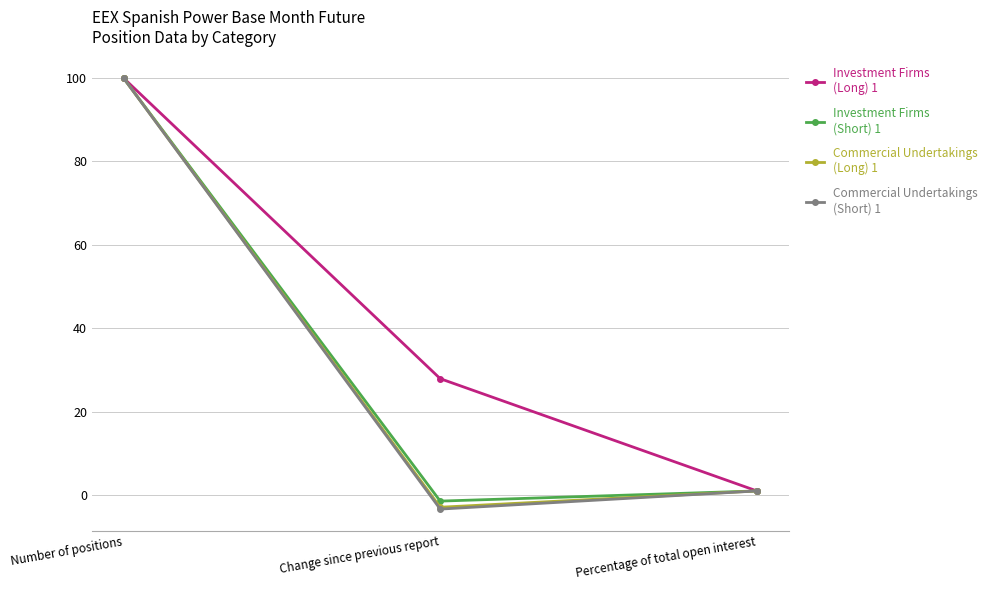

What is the label of the 1st point from the right?

Percentage of total open interest